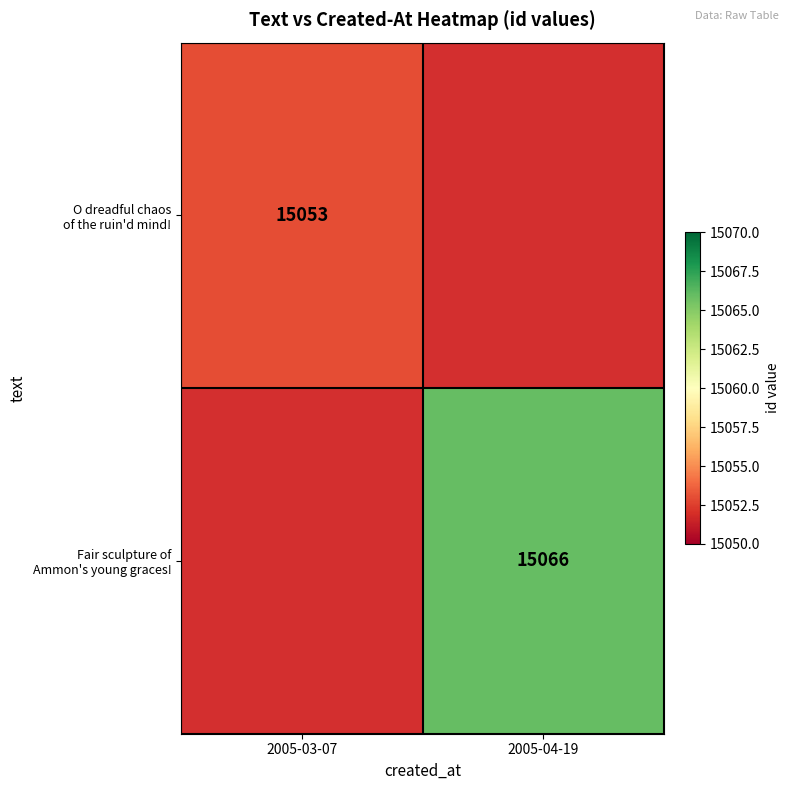

Rank the series by their average value, from lowest to highest.

O dreadful chaos of the ruin'd mind!, Fair sculpture of Ammon's young graces!